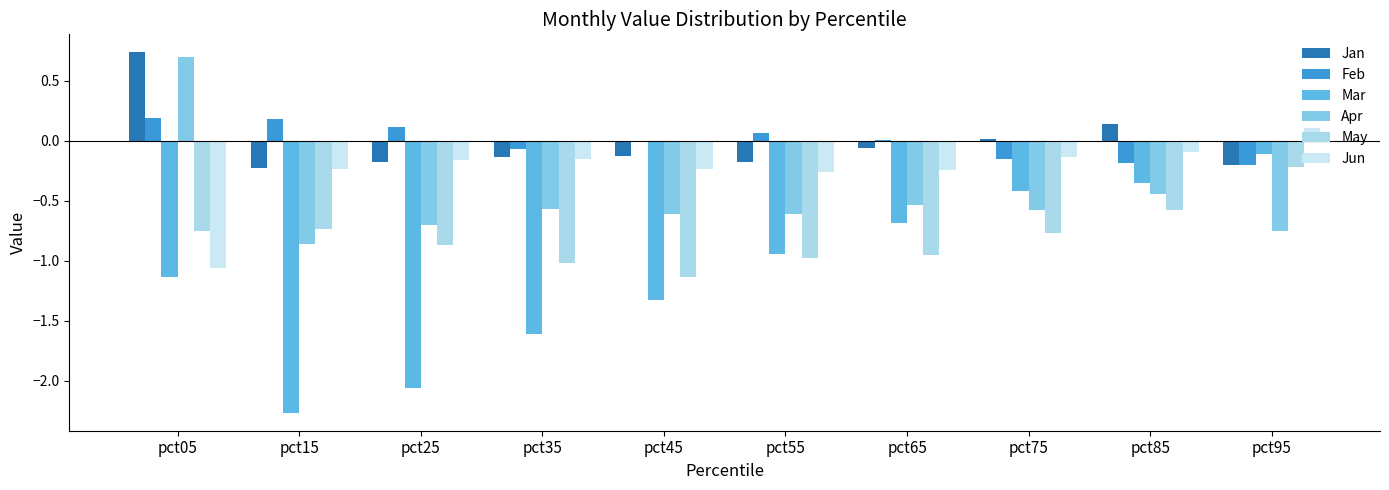

How many distinct data groups are displayed?

6